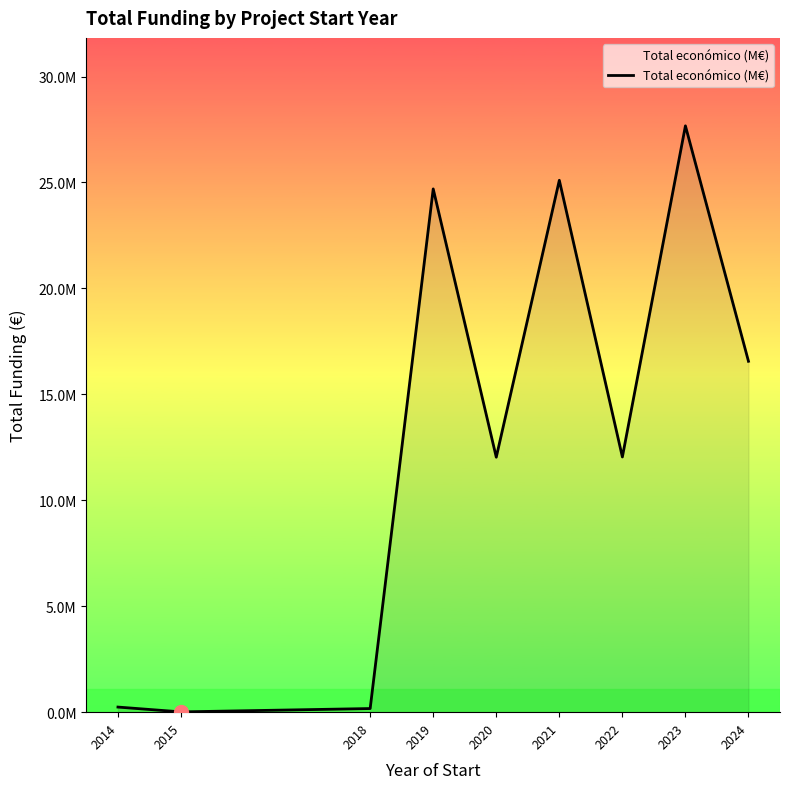

How many points are higher than both their immediate neighbors (excluding endpoints)?

3